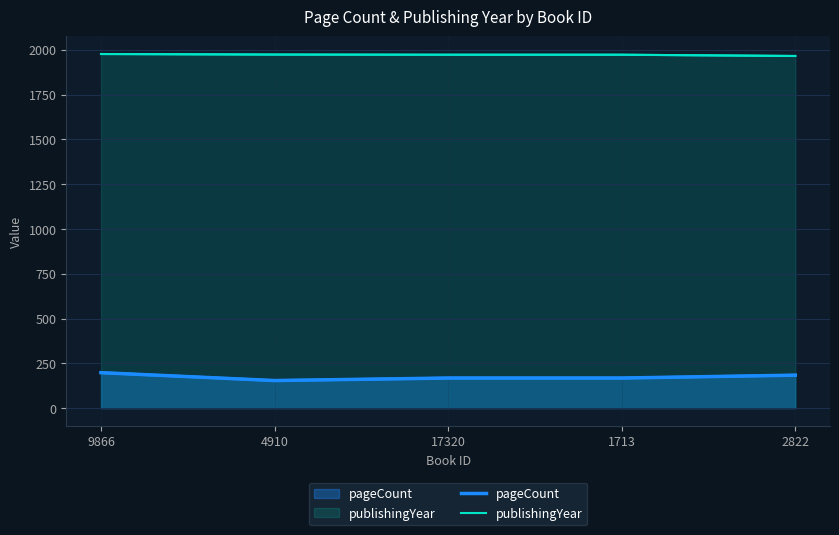

True or false: pageCount and publishingYear intersect in this chart.

False